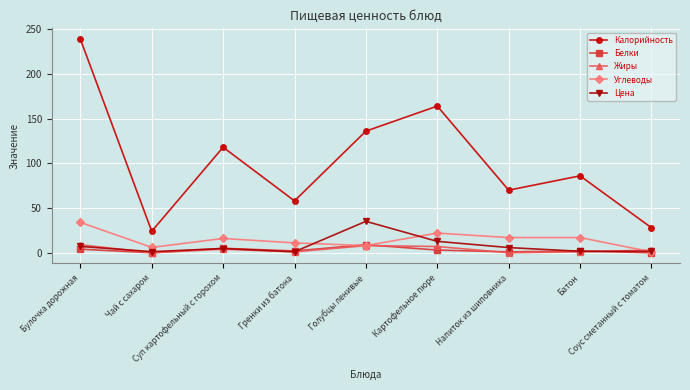

The value of Калорийность at Батон is 86.0. True or false?

True